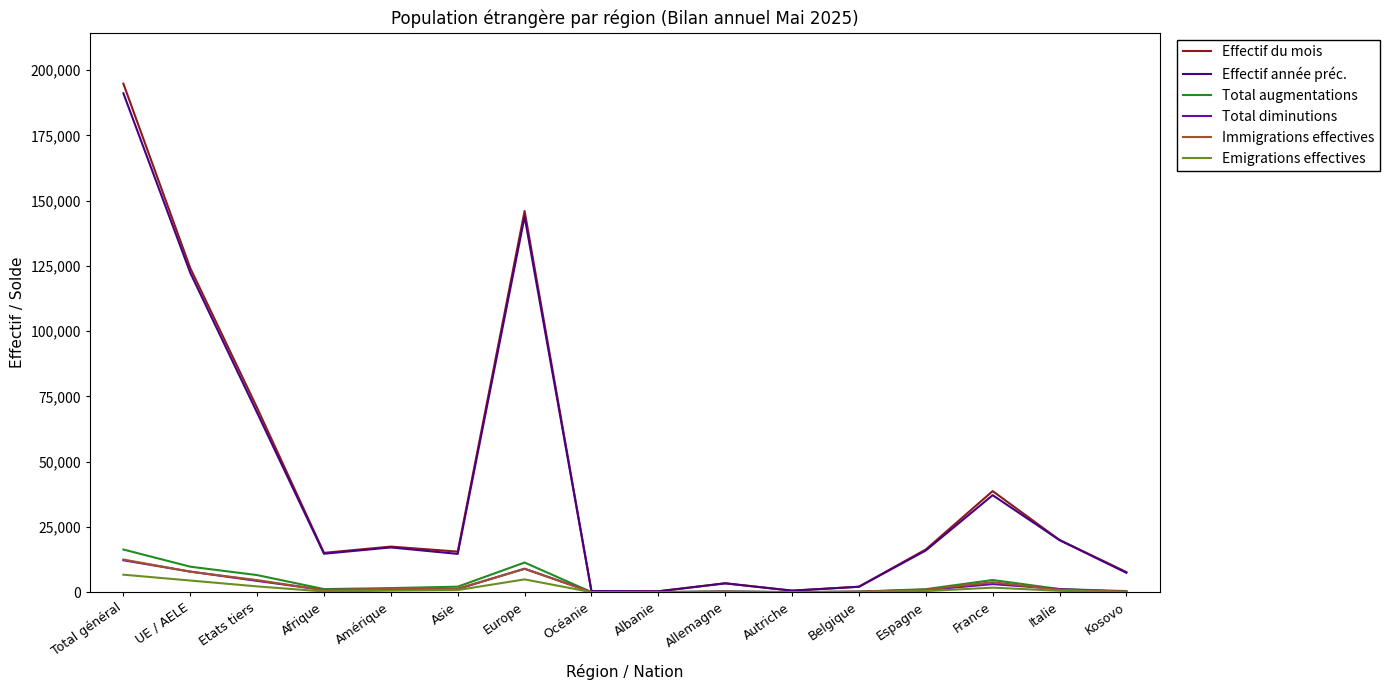

What is the maximum value for Immigrations effectives?

12527